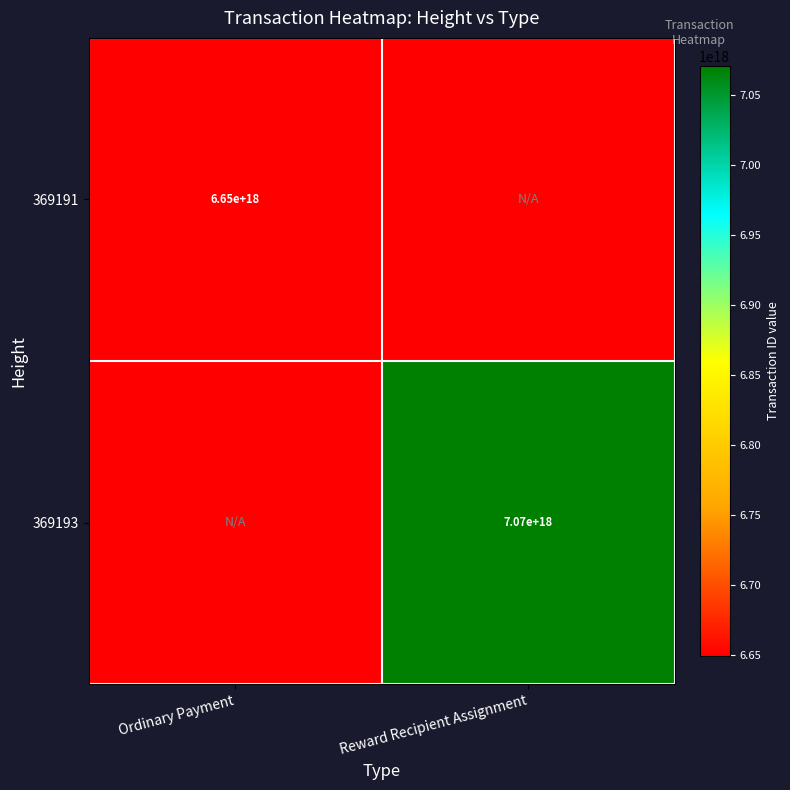

True or false: 369193 has a value of 7070000000000000000 at Reward Recipient Assignment.

True